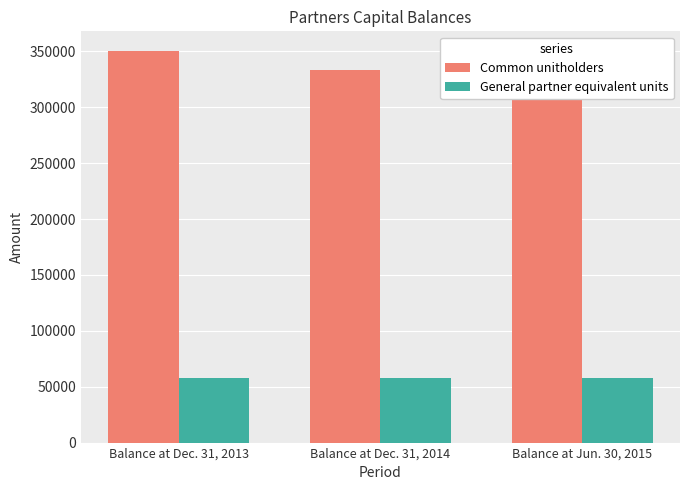

What are all the series names shown in the legend?

Common unitholders, General partner equivalent units